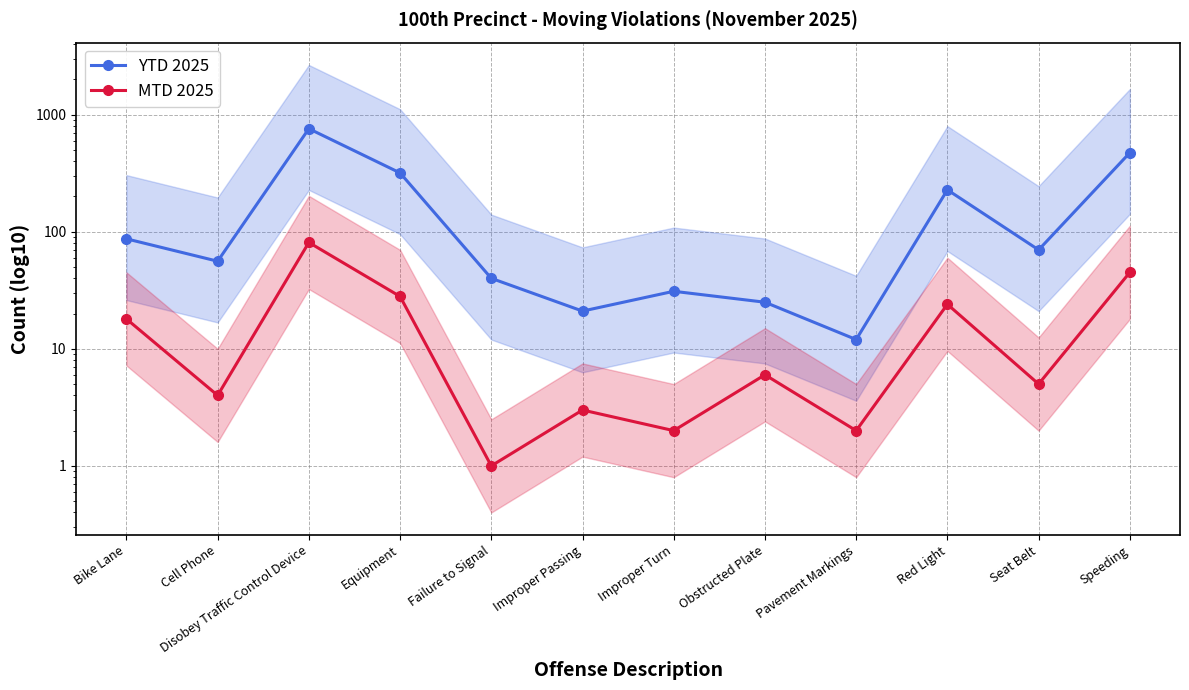

What is the spread (max minus min) of values at Disobey Traffic Control Device?

678